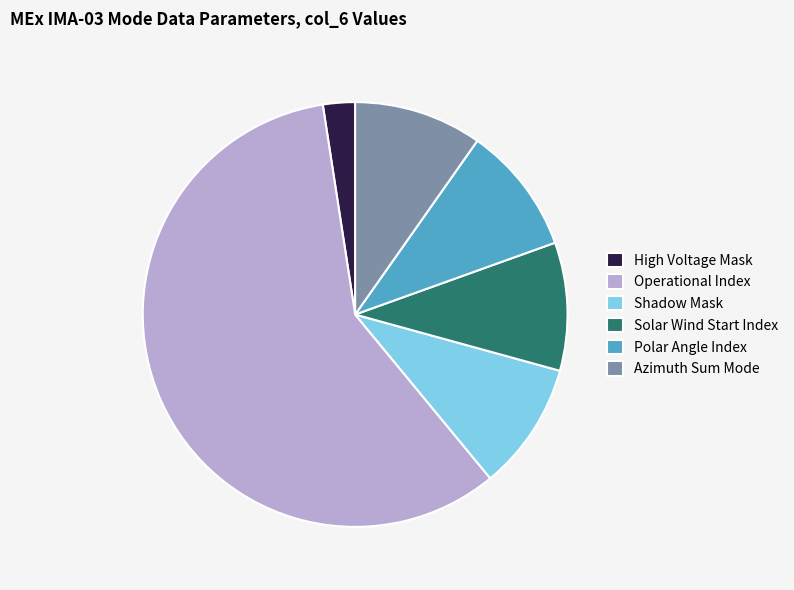

Which slice represents more than half of the pie?

Operational Index